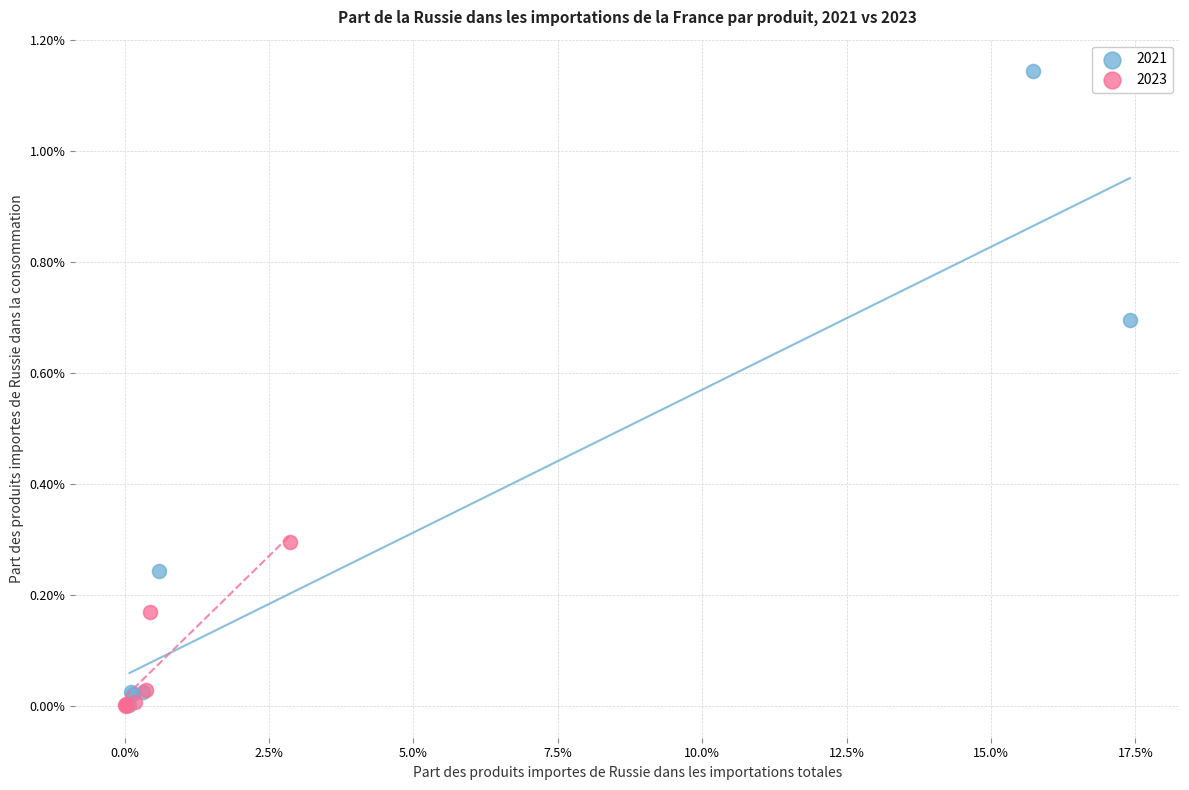

What are all the series names shown in the legend?

2021, 2023